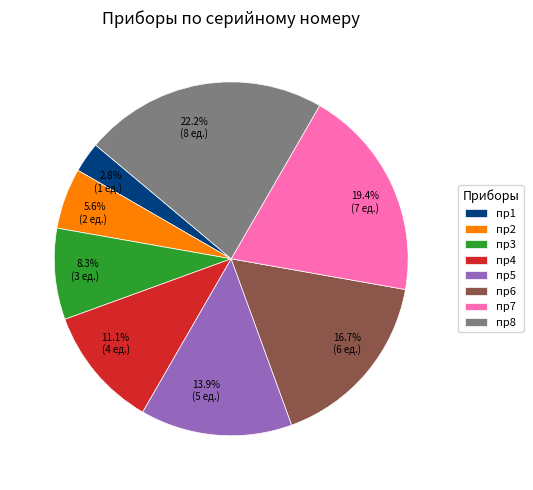

The пр7 slice represents 19% of the pie. True or false?

True